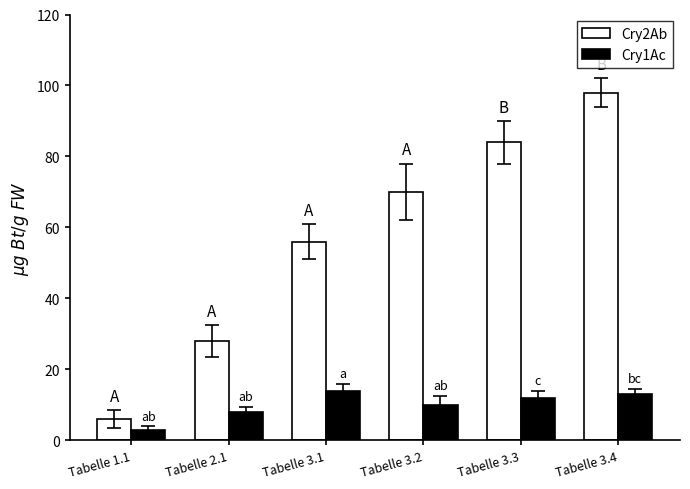

The value of Cry2Ab at Tabelle 3.4 is 173. True or false?

False